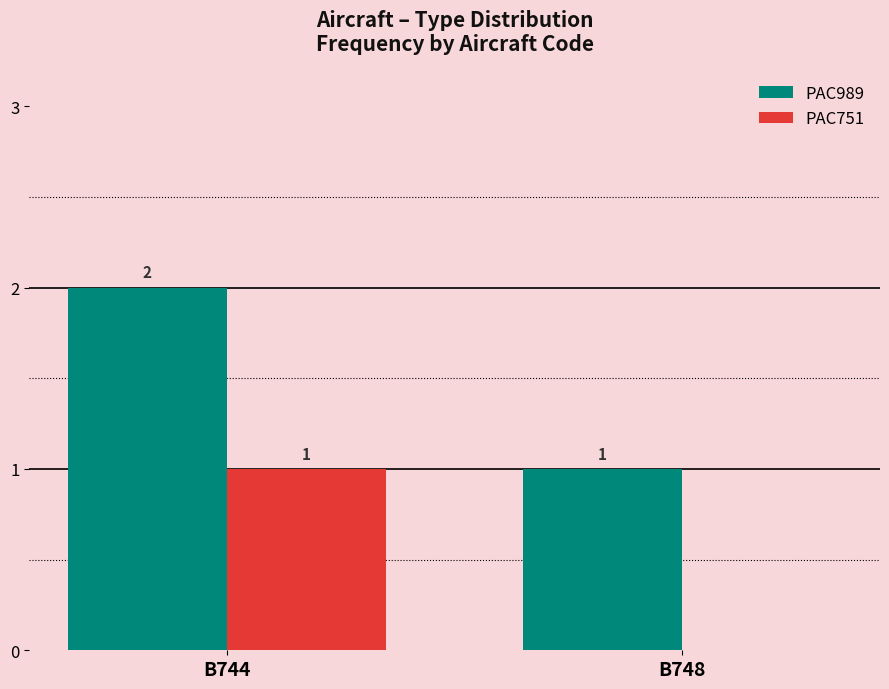

What is the difference between the PAC989 values at B744 and B748?

1